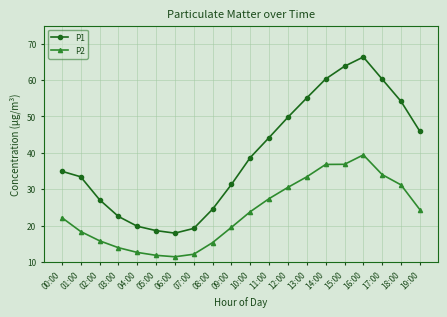

What is the approximate value of P2 at 15:00?

36.8